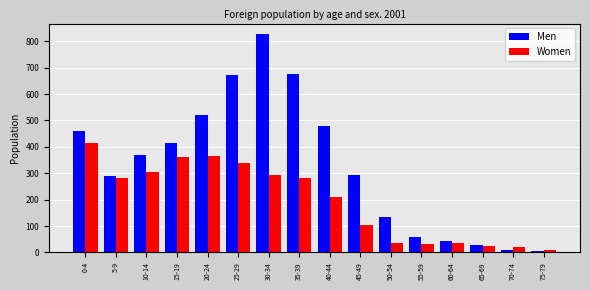

What is the sum of all Men values?

5280